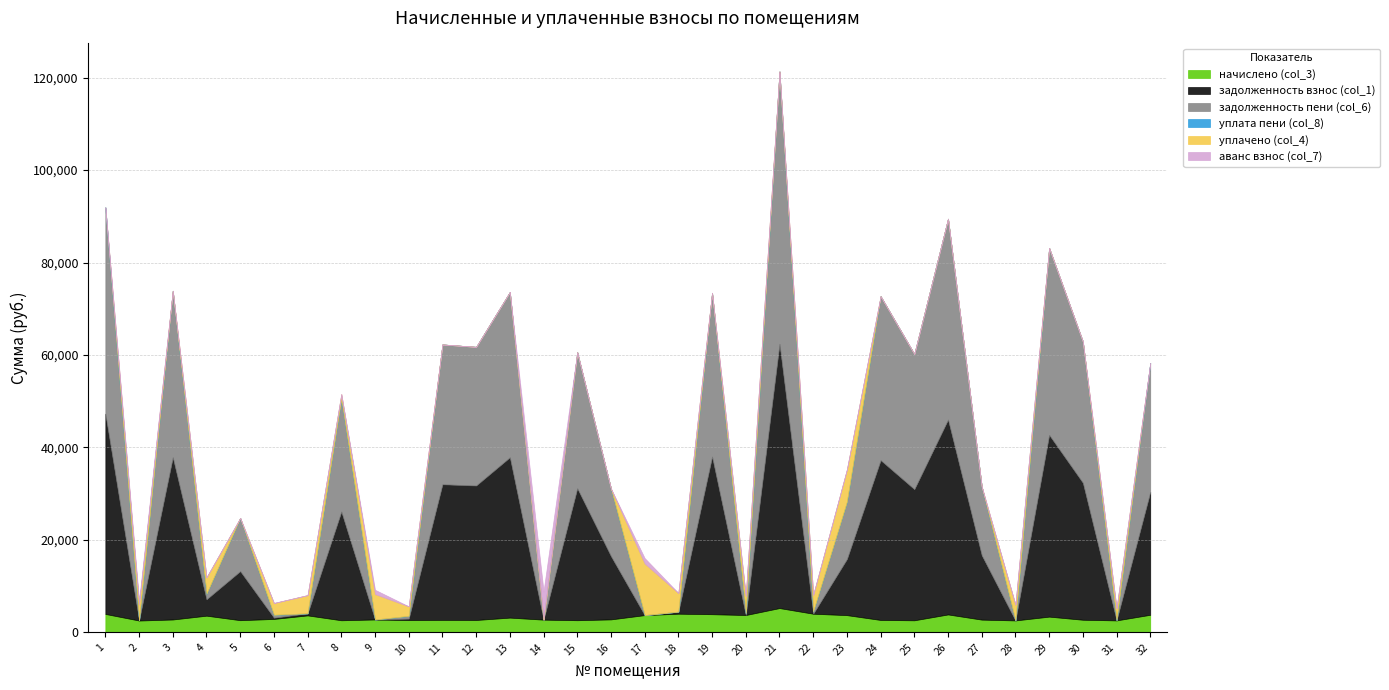

At which category is the sum across all series the highest?

21